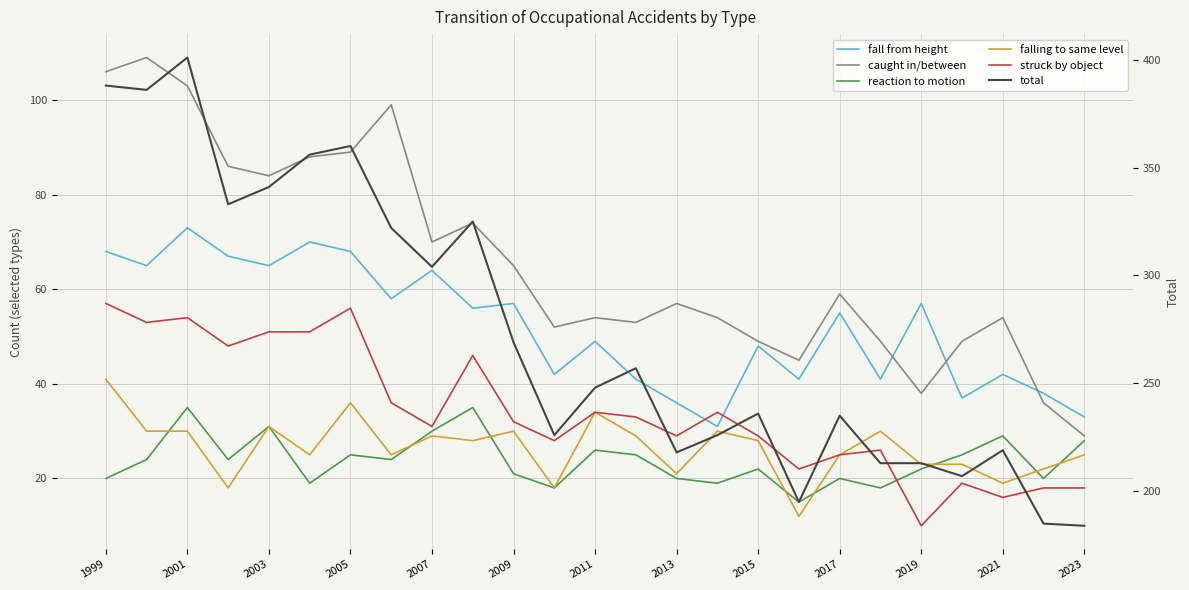

Does the chart have visible grid lines?

Yes